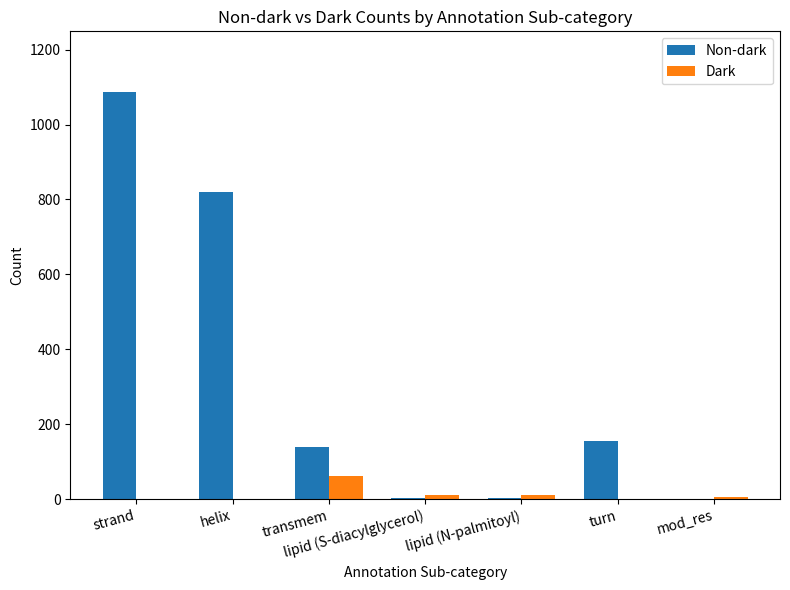

What is the sum of the Non-dark values at strand and transmem?

1224